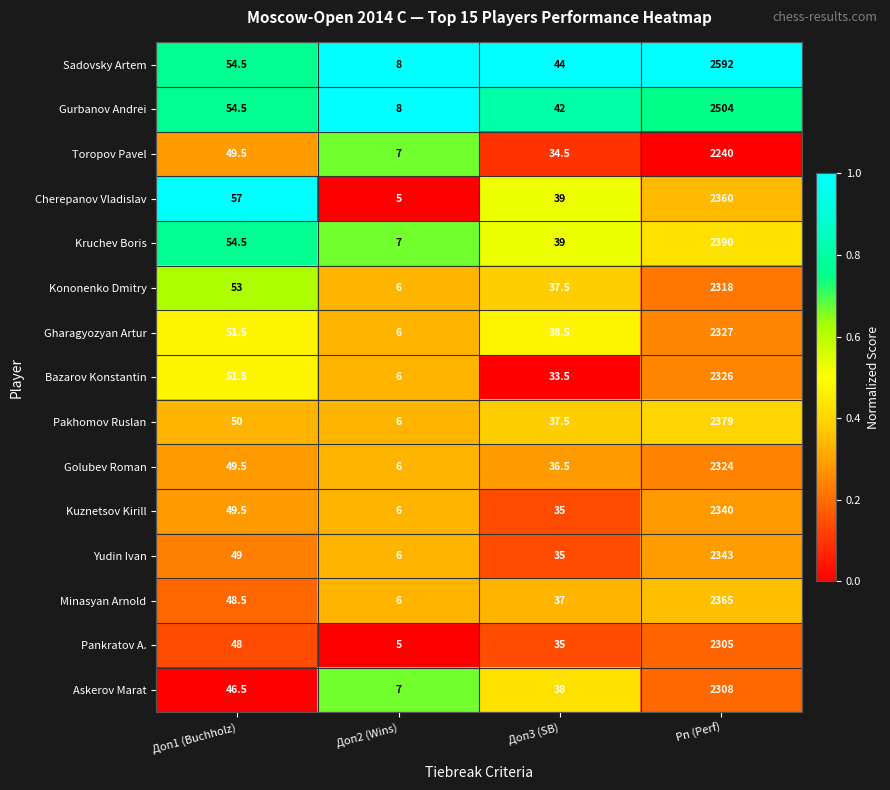

What is the difference between the highest and lowest values at Доп3 (SB)?

10.5